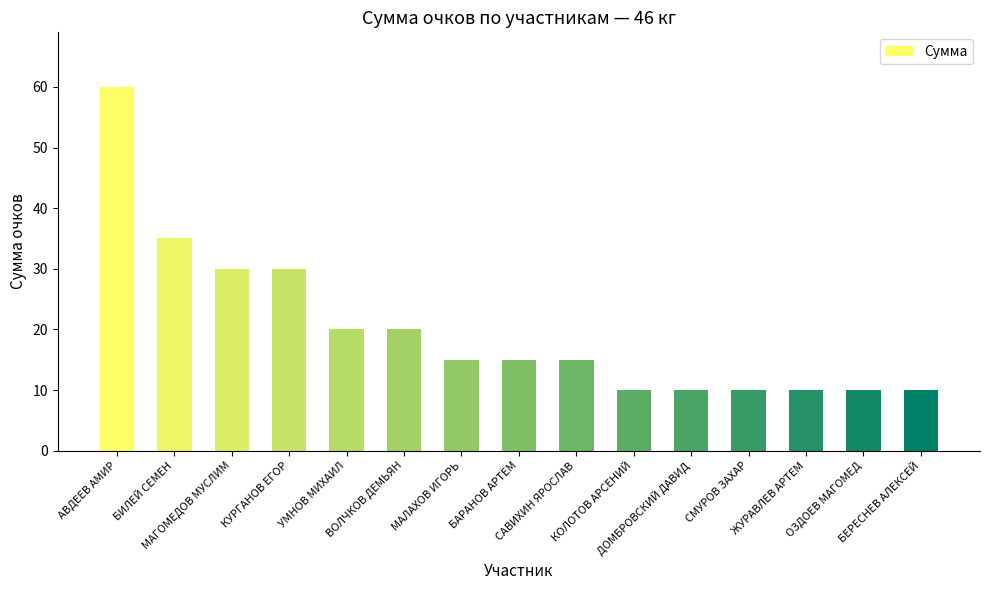

What is the sum of all values?

300